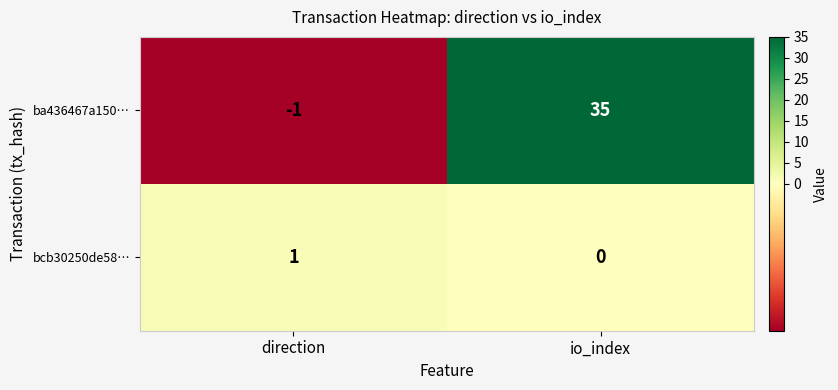

Rank the series by their maximum value, from highest to lowest.

ba436467a150…, bcb30250de58…